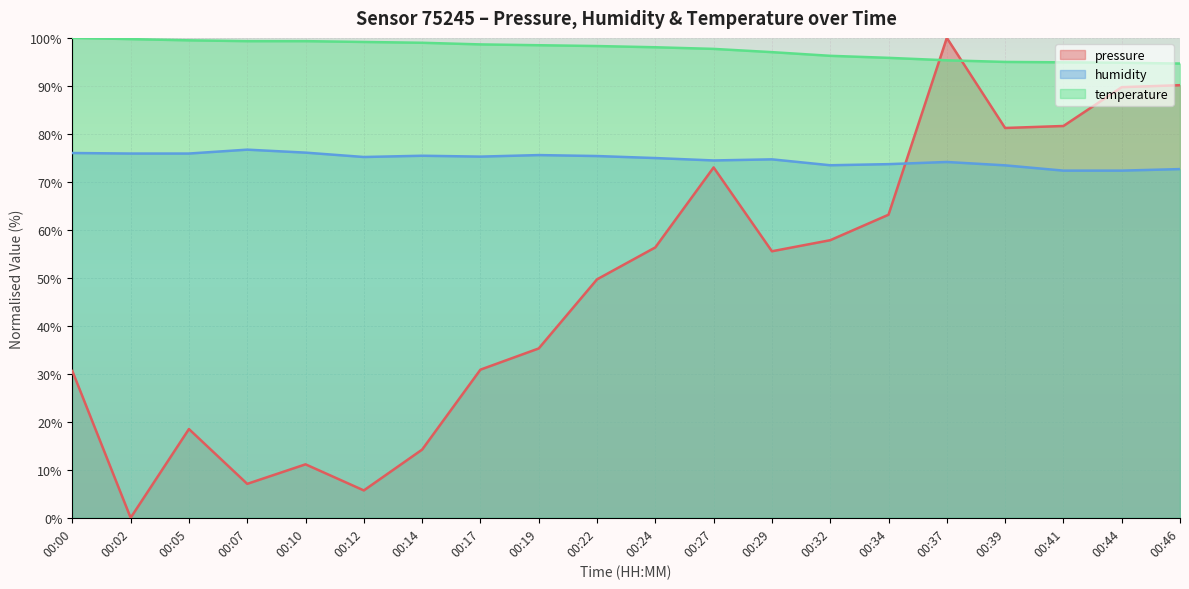

What is the total value across all series at 00:12?

180.0